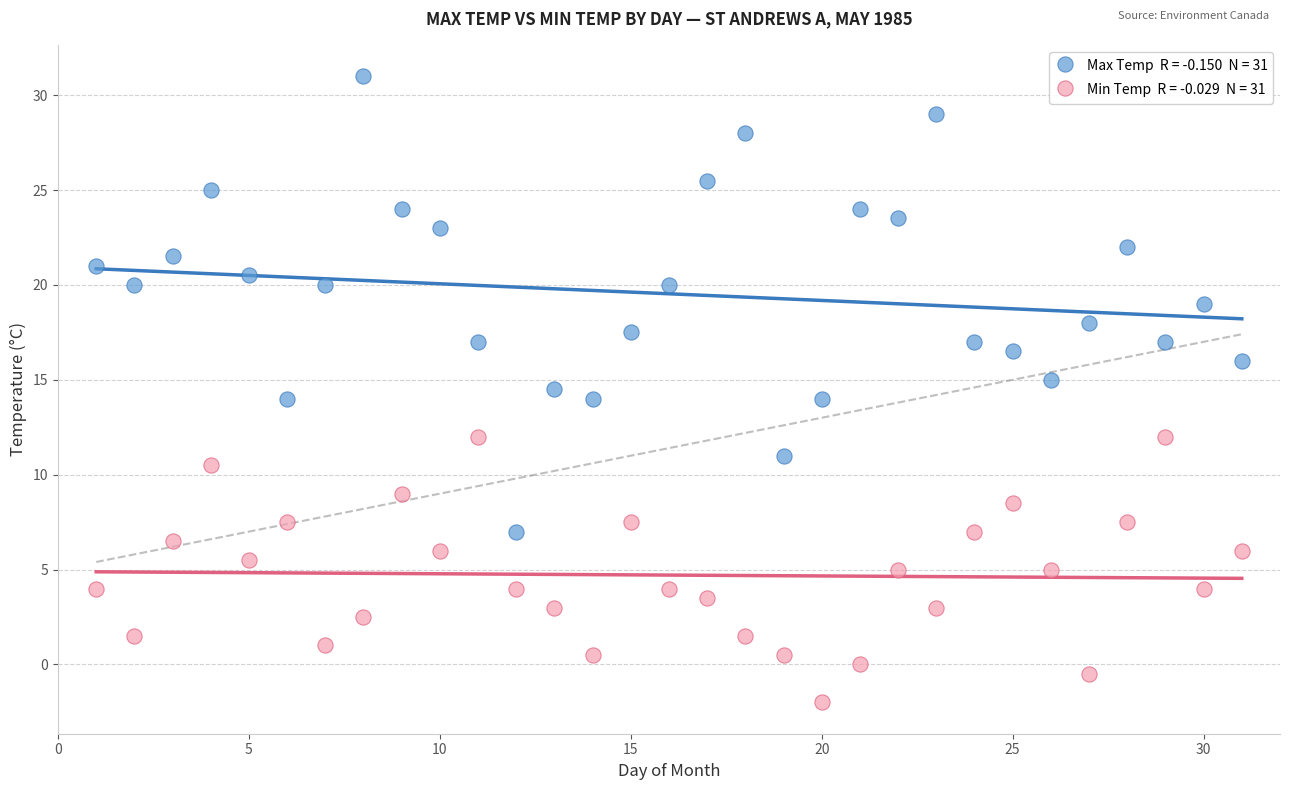

Across all data points, what is the range of Y values (max minus min)?

33.0